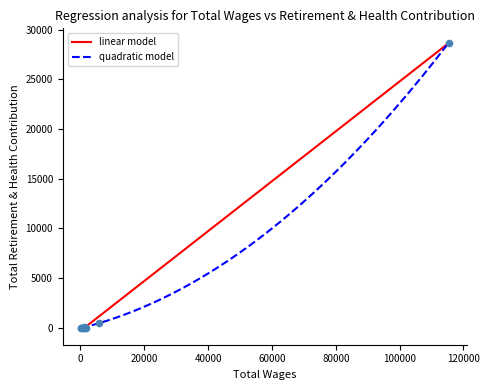

Which has a higher value, 5820.0 or 226.0?

5820.0